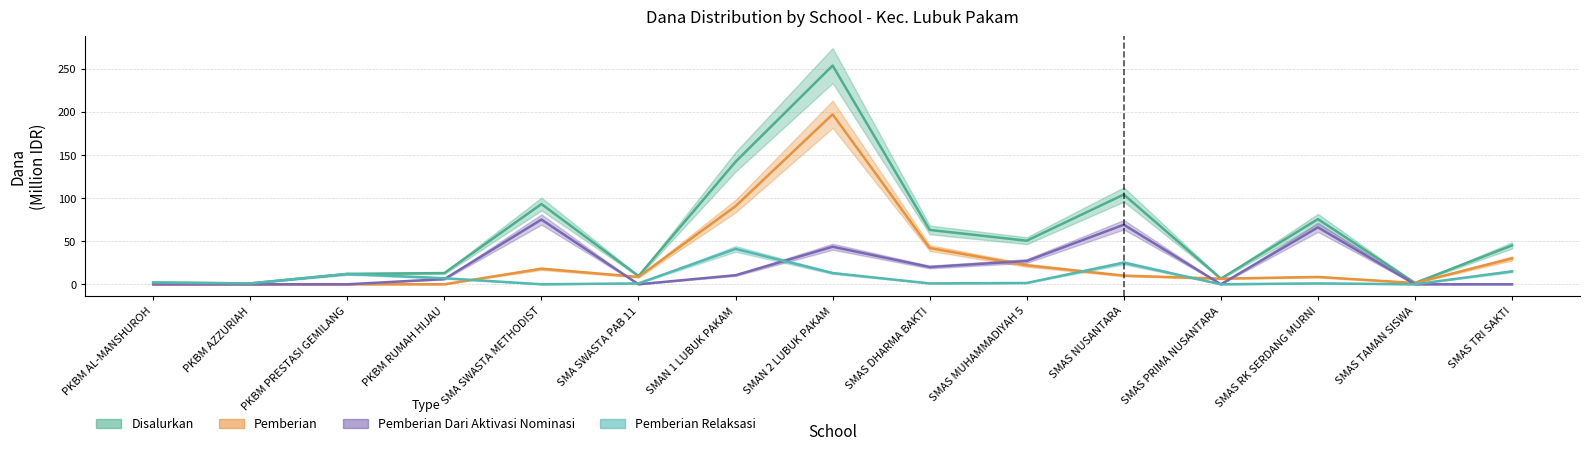

Read the Disalurkan value at SMA SWASTA PAB 11.

9.5